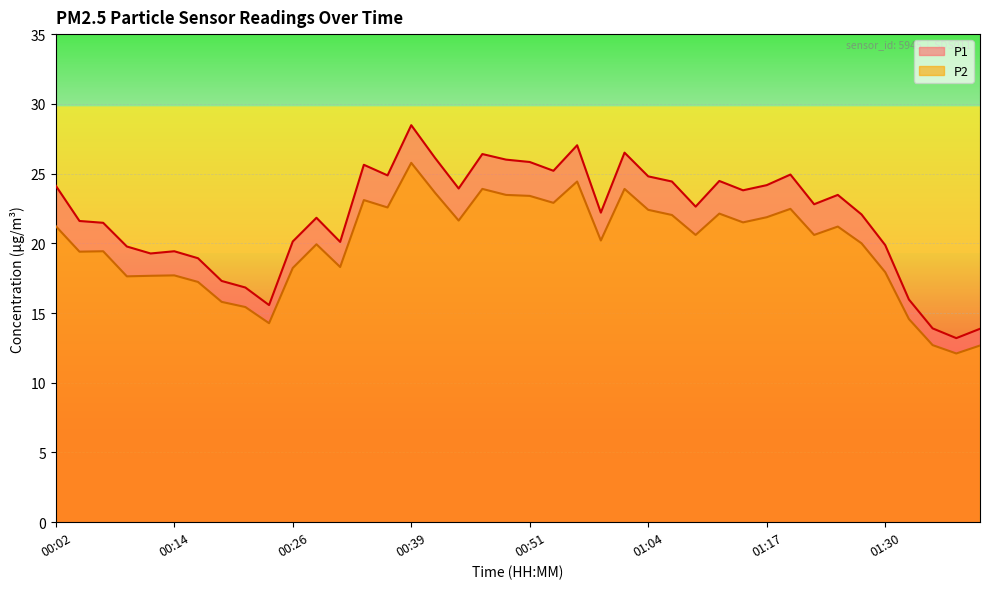

At how many categories does at least one series exceed 18?

33